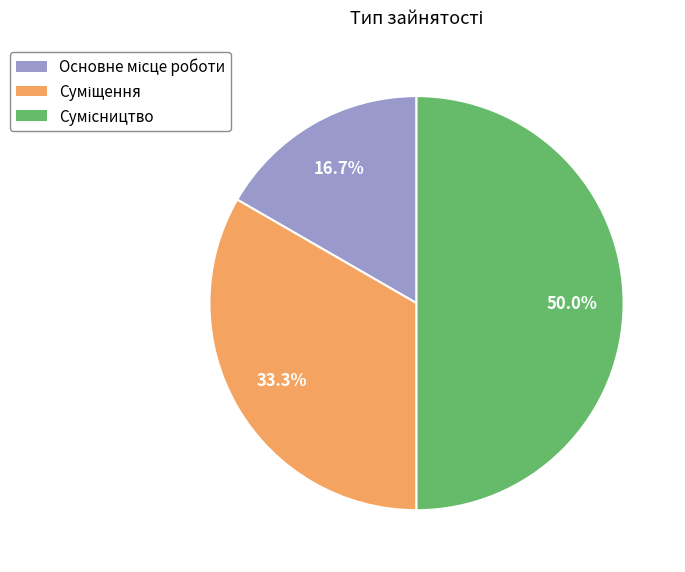

What is the ratio of the value at Суміщення to the value at Основне місце роботи?

2.0